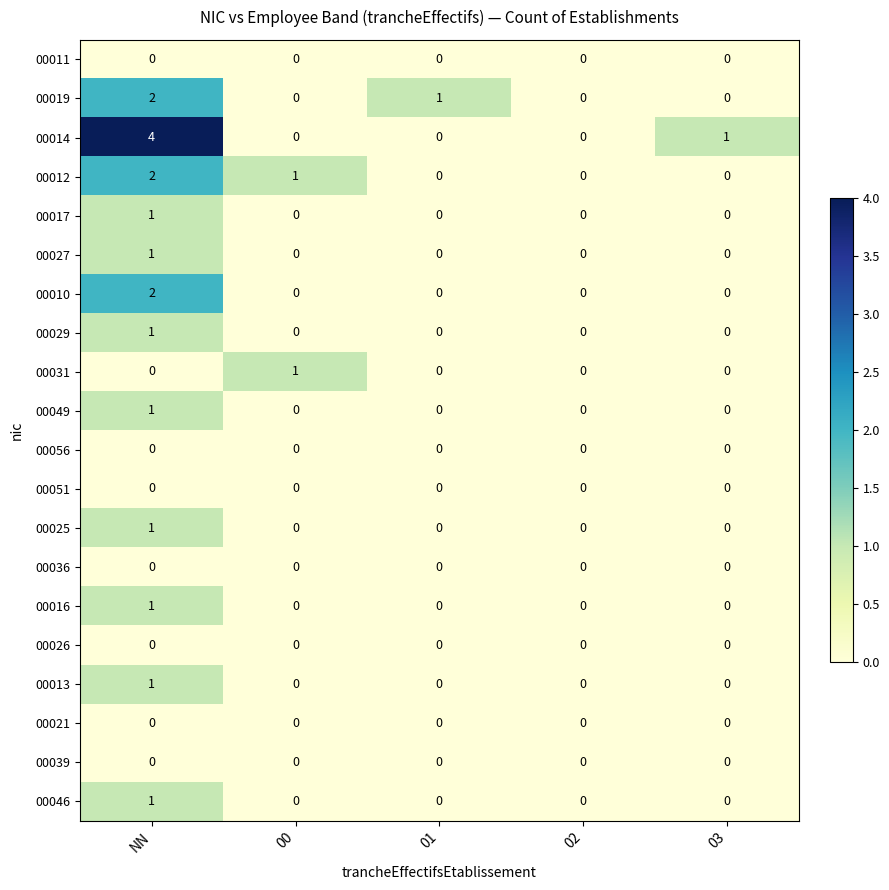

At which category is the sum across all series the highest?

NN